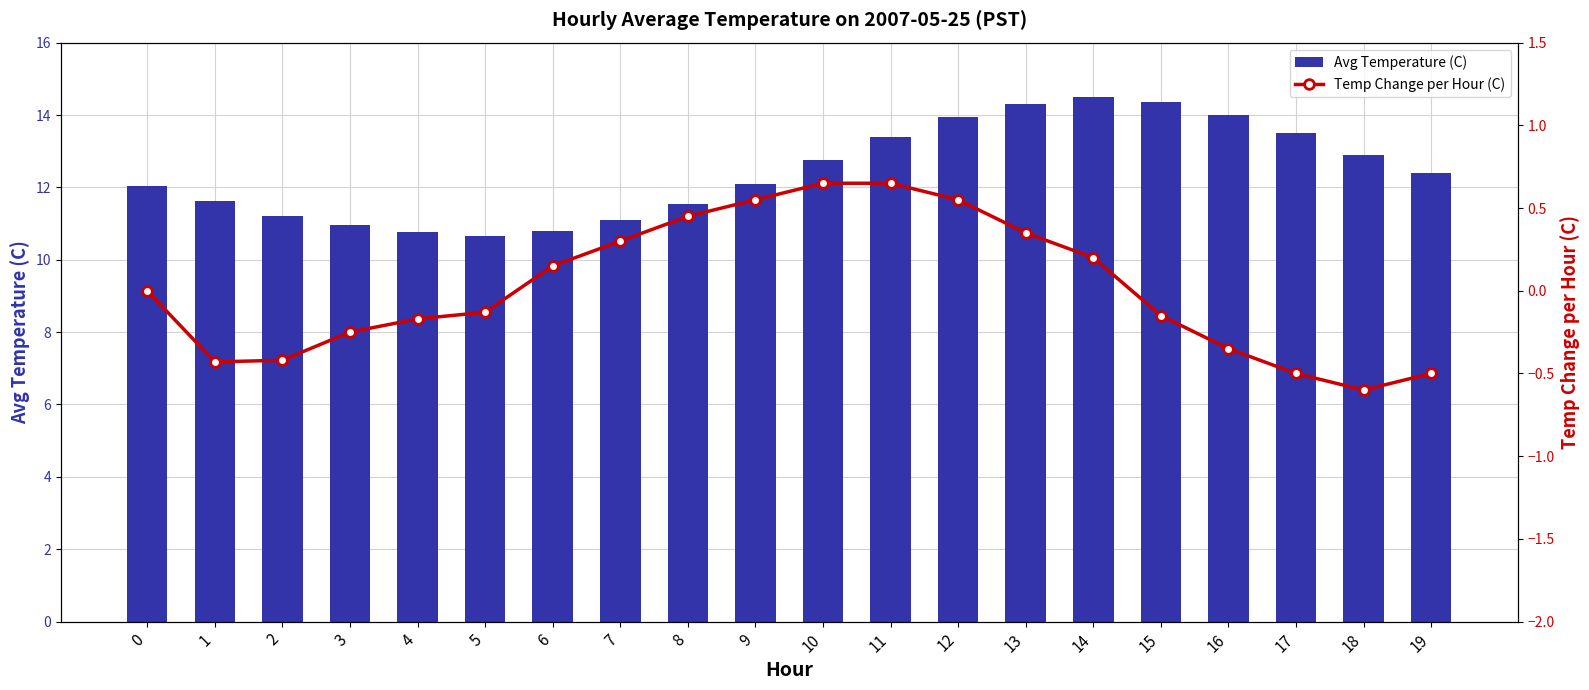

What is the smallest value displayed?

-0.6